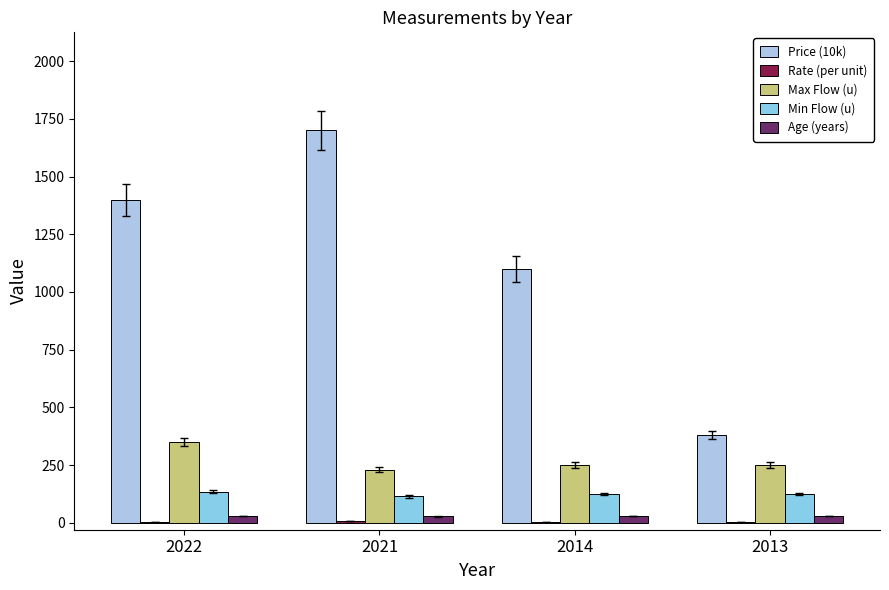

What is the sum of the Price (10k) values at 2021 and 2022?

3100.0